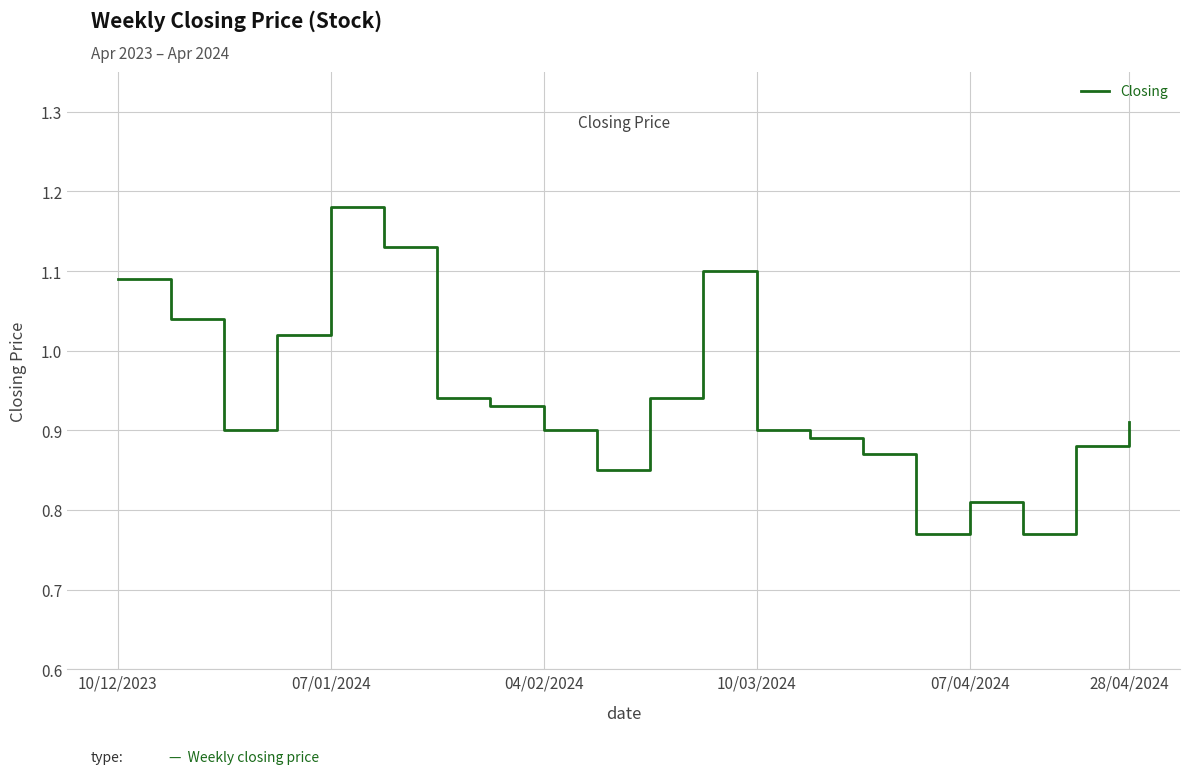

Count the number of data series in this chart.

1